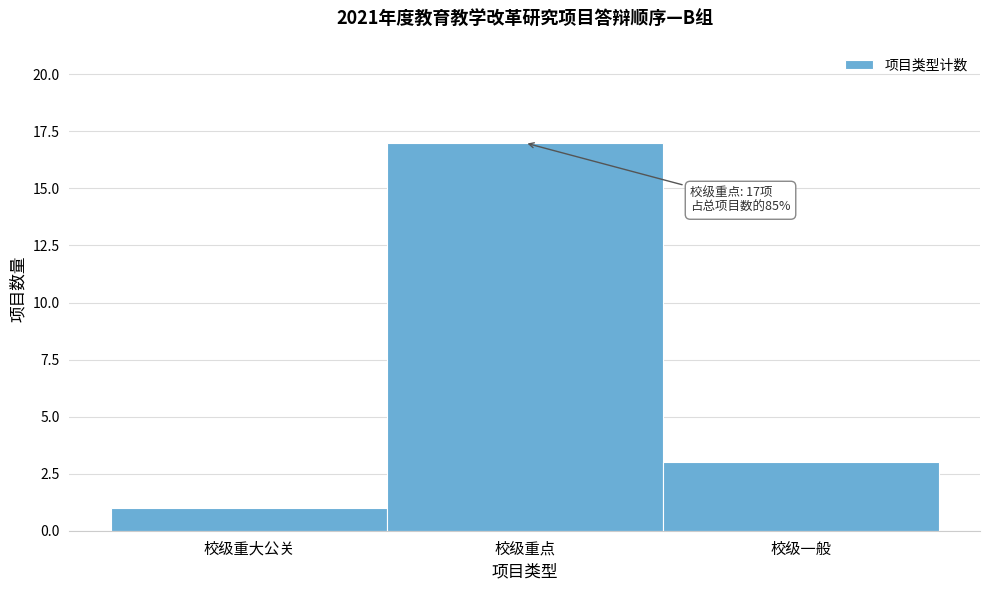

Reading right to left, what are all the values shown in this chart?

校级一般=3	校级重点=17	校级重大公关=1